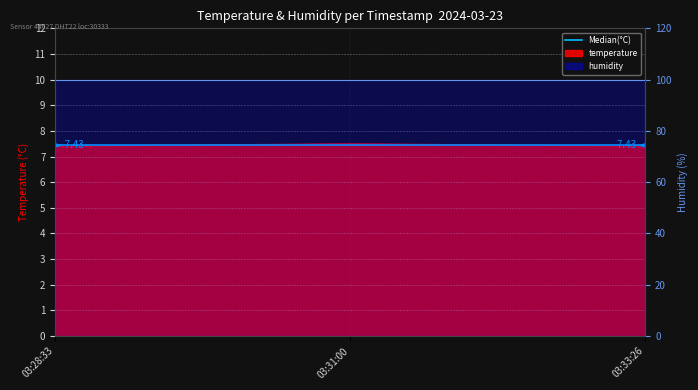

How many data points does each series have?

3